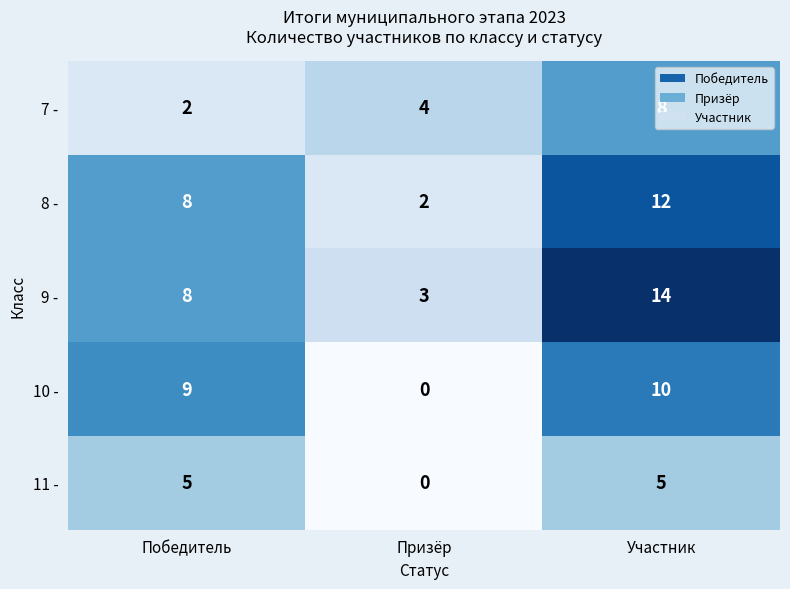

At how many categories does at least one series exceed 5?

2